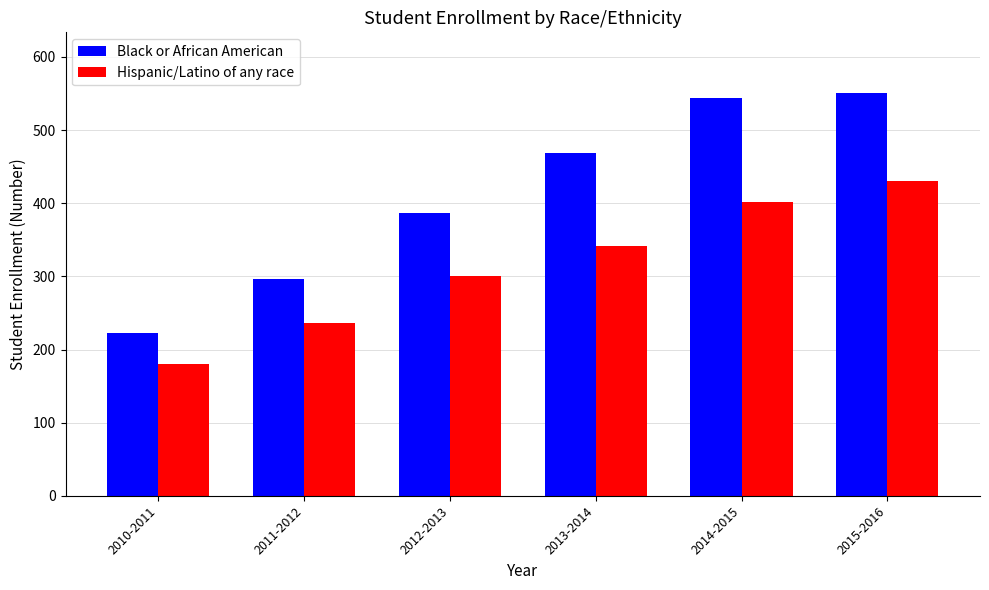

Reading right to left, extract all data points from this chart.

Black or African American: 551	544	469	386	296	223
Hispanic/Latino of any race: 430	402	341	300	236	180